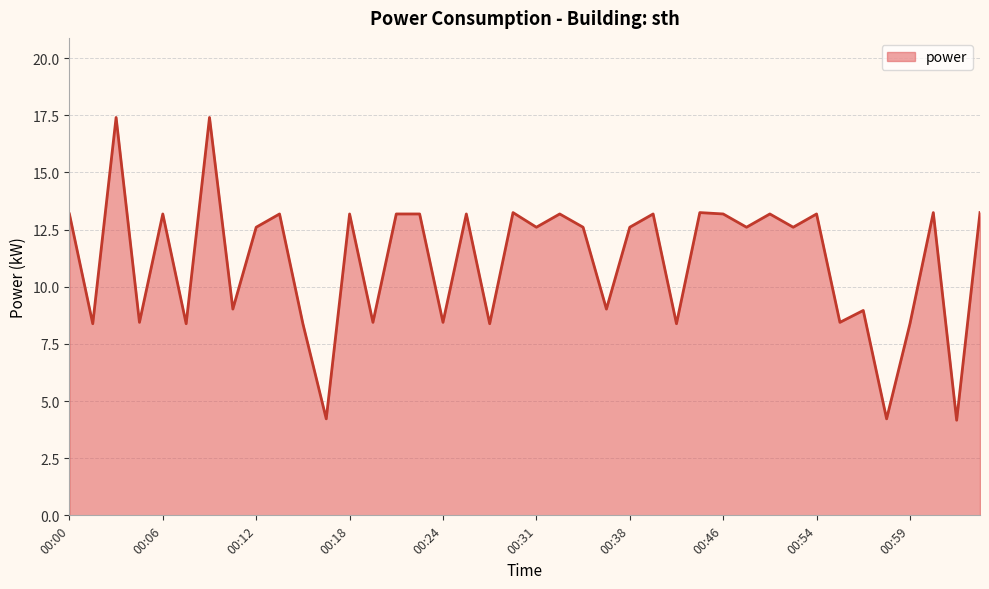

What is the minimum value shown in the chart?

4.2